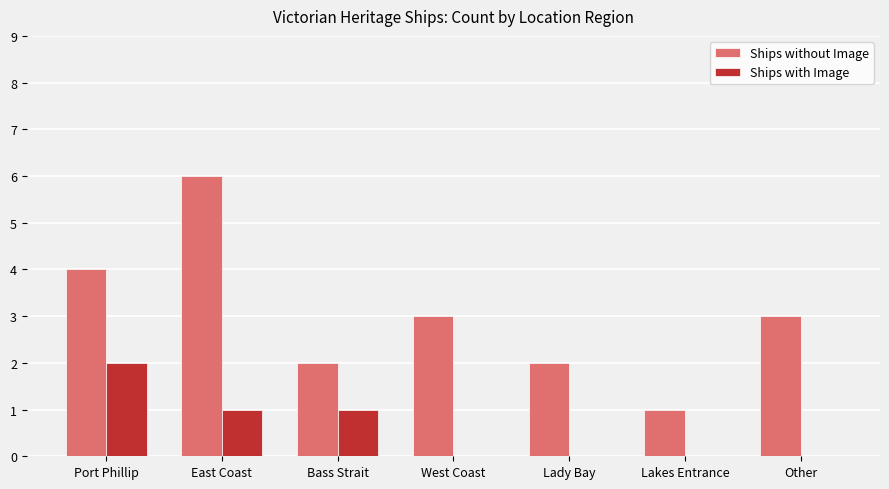

What are all the series names shown in the legend?

Ships without Image, Ships with Image